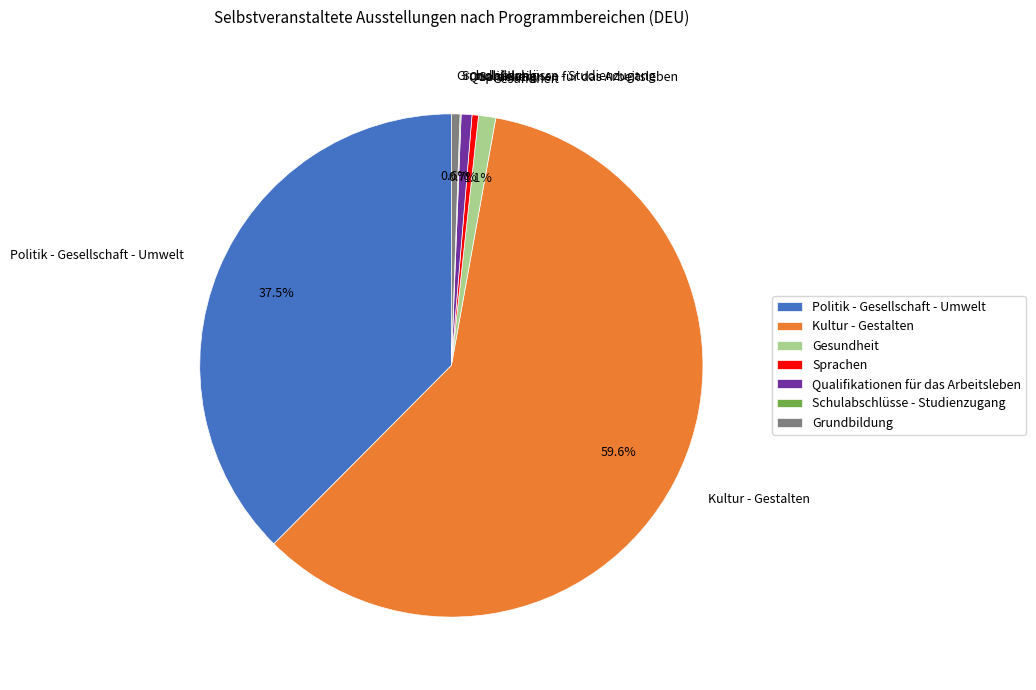

To the nearest percent, what is the difference between the largest and smallest slice percentages?

60%